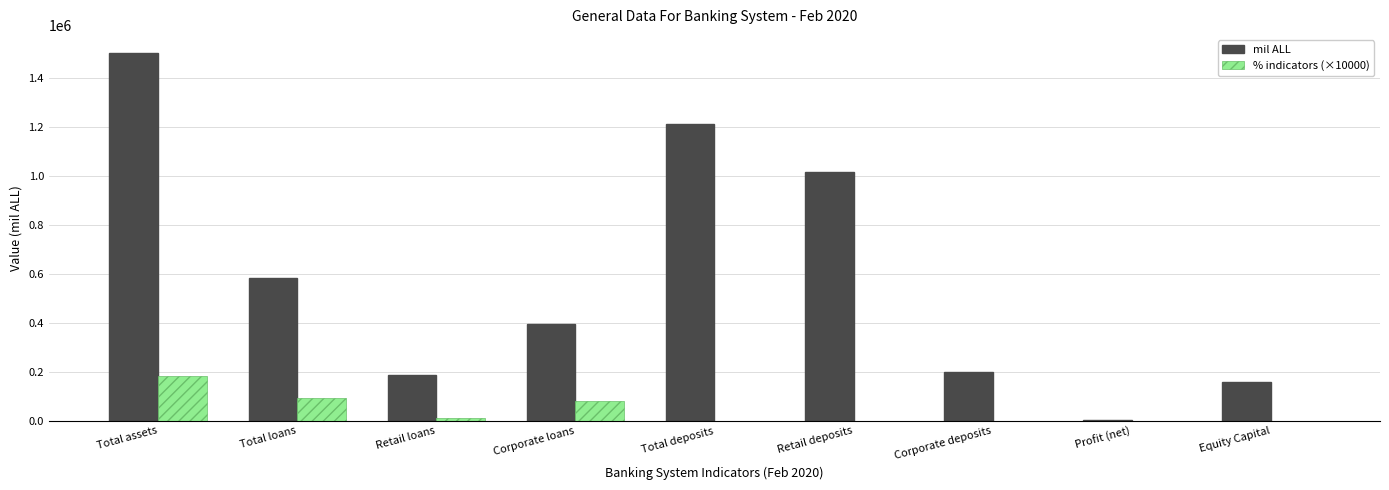

Count the number of data series in this chart.

2